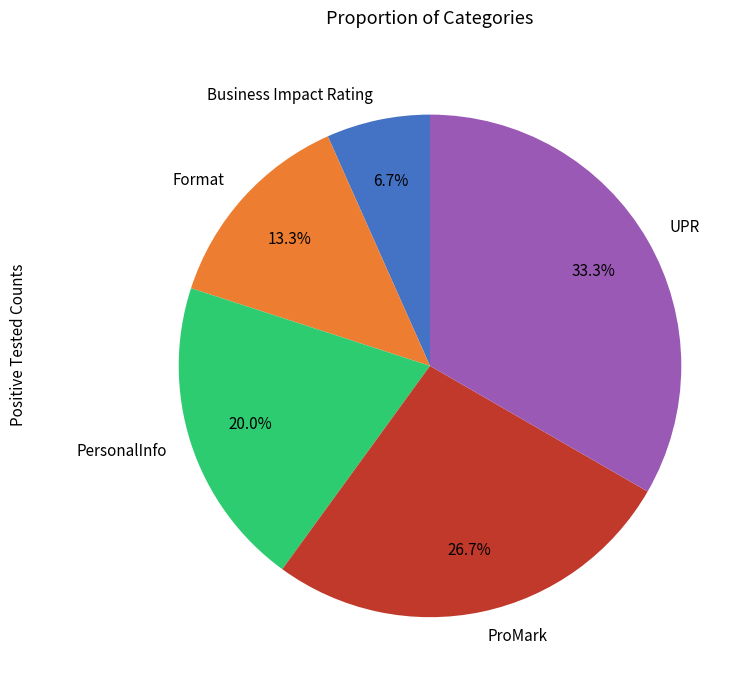

Does any single category account for the majority?

No